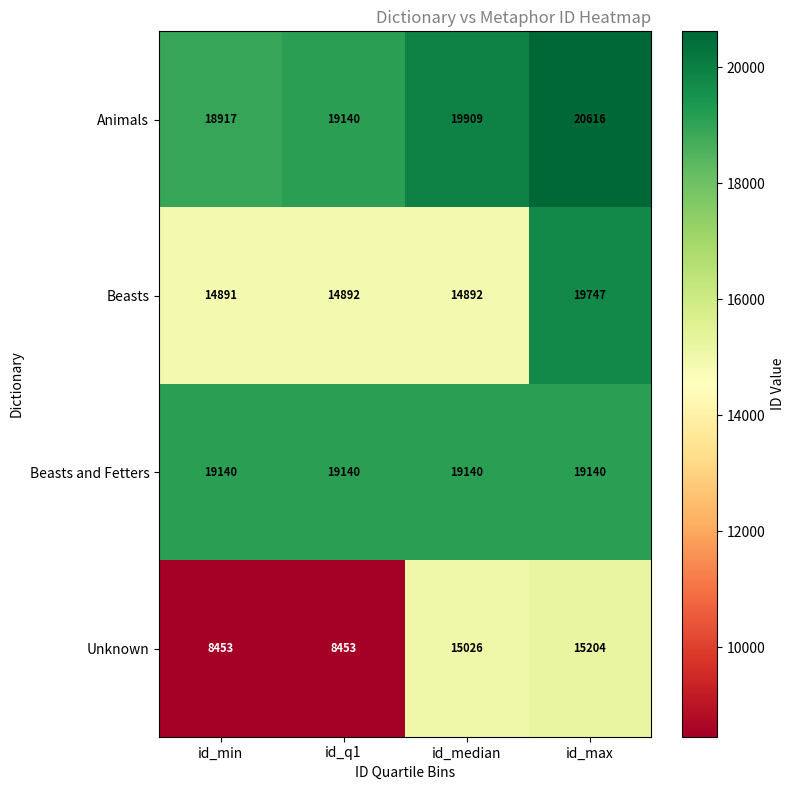

List the series in order of their peak value, lowest first.

Unknown, Beasts and Fetters, Beasts, Animals